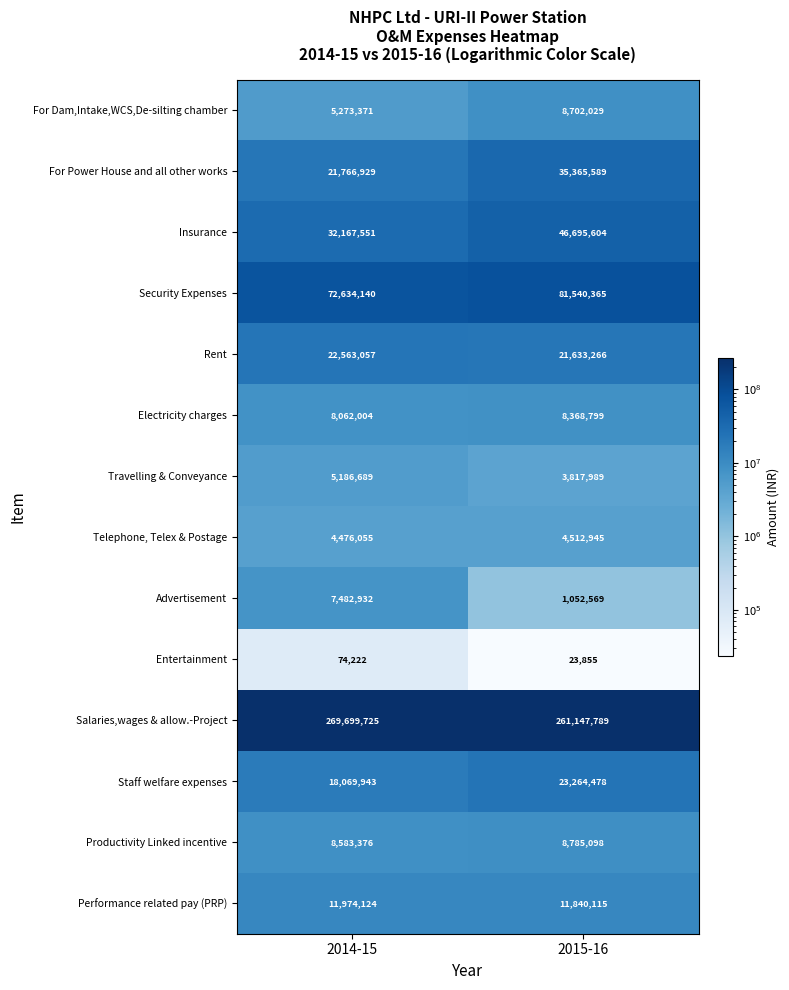

How many series are shown in this chart?

14